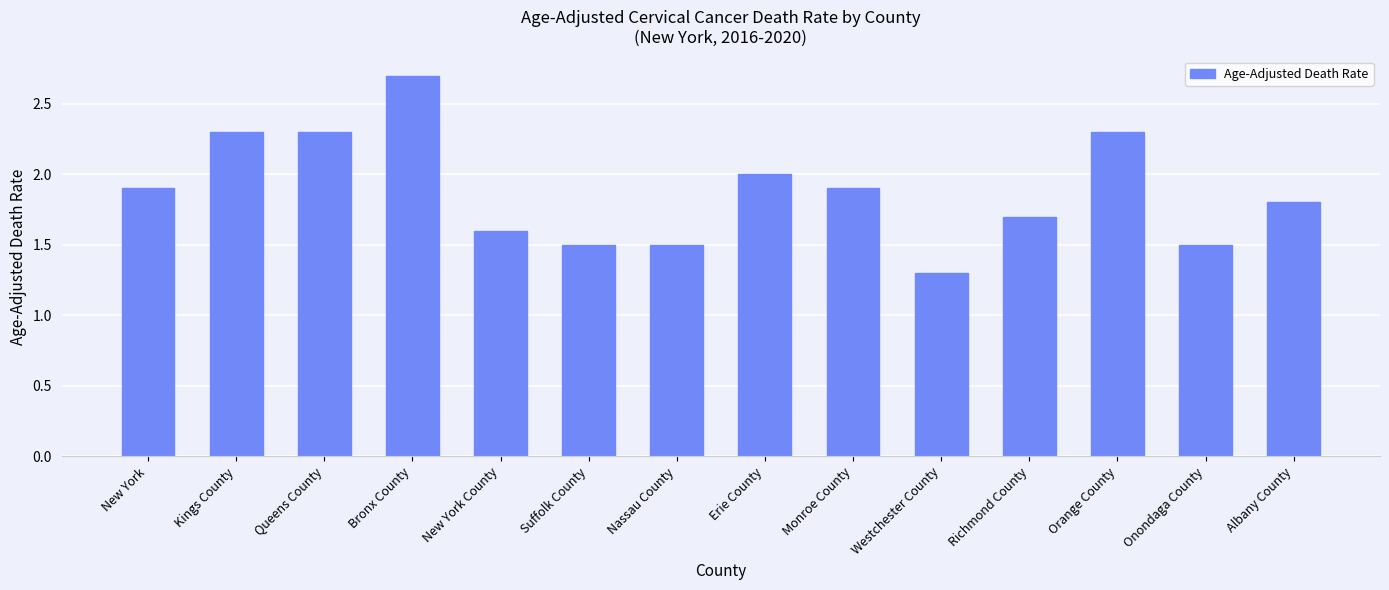

Reading left to right, what are all the values shown in this chart?

1.9	2.3	2.3	2.7	1.6	1.5	1.5	2.0	1.9	1.3	1.7	2.3	1.5	1.8